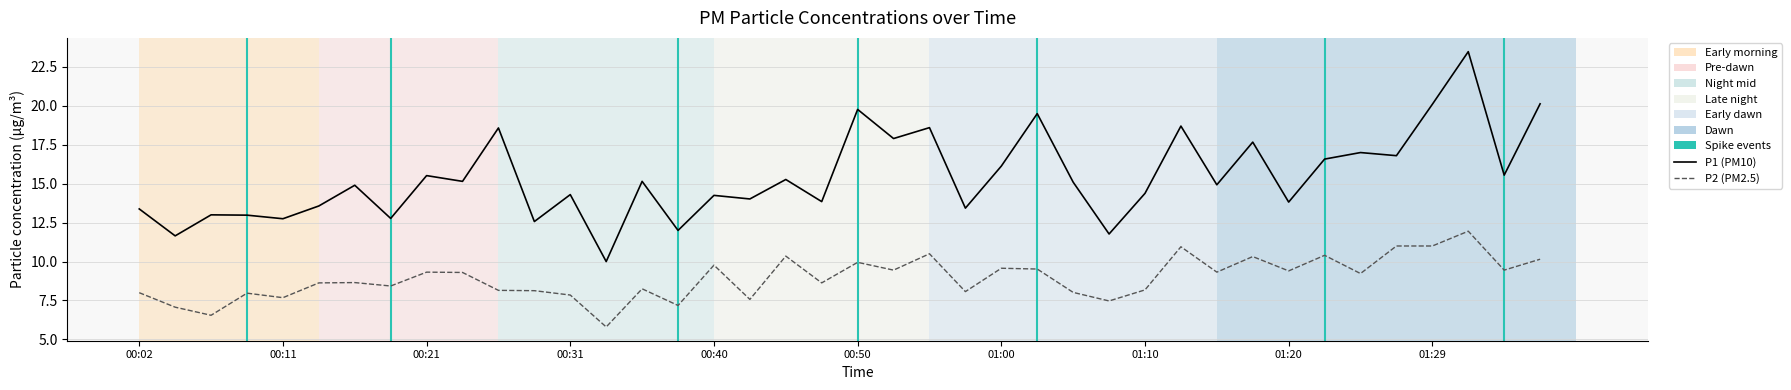

Which series has the largest total across all categories?

P1 (PM10)